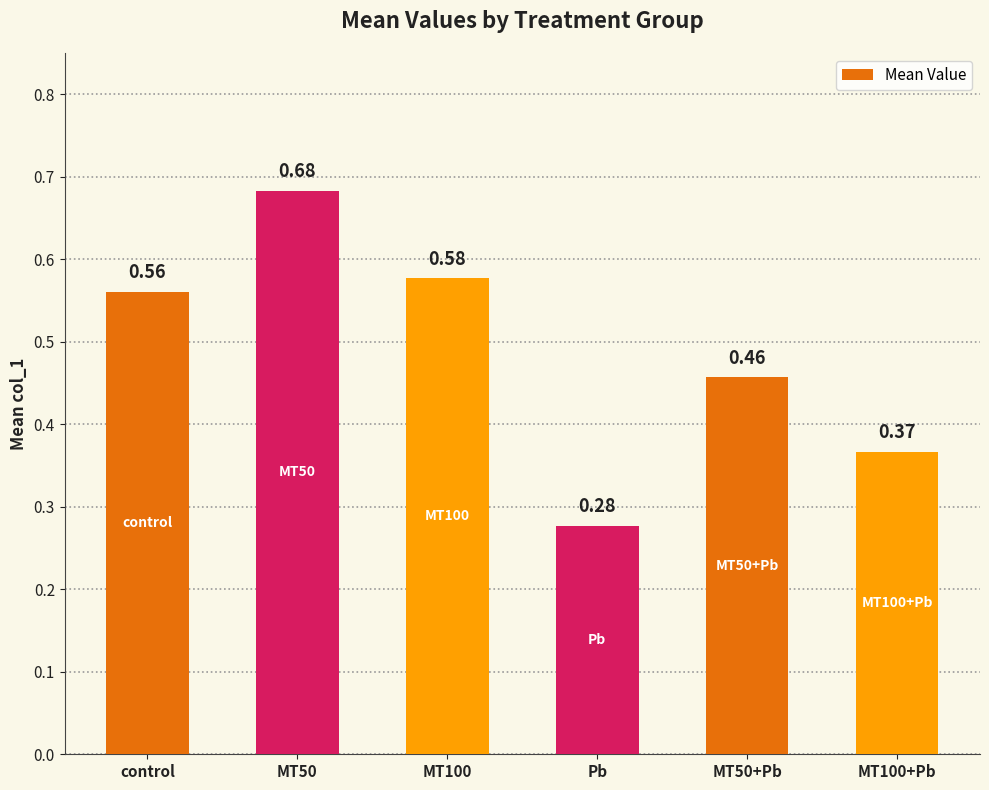

What is the label of the 4th bar from the left?

Pb